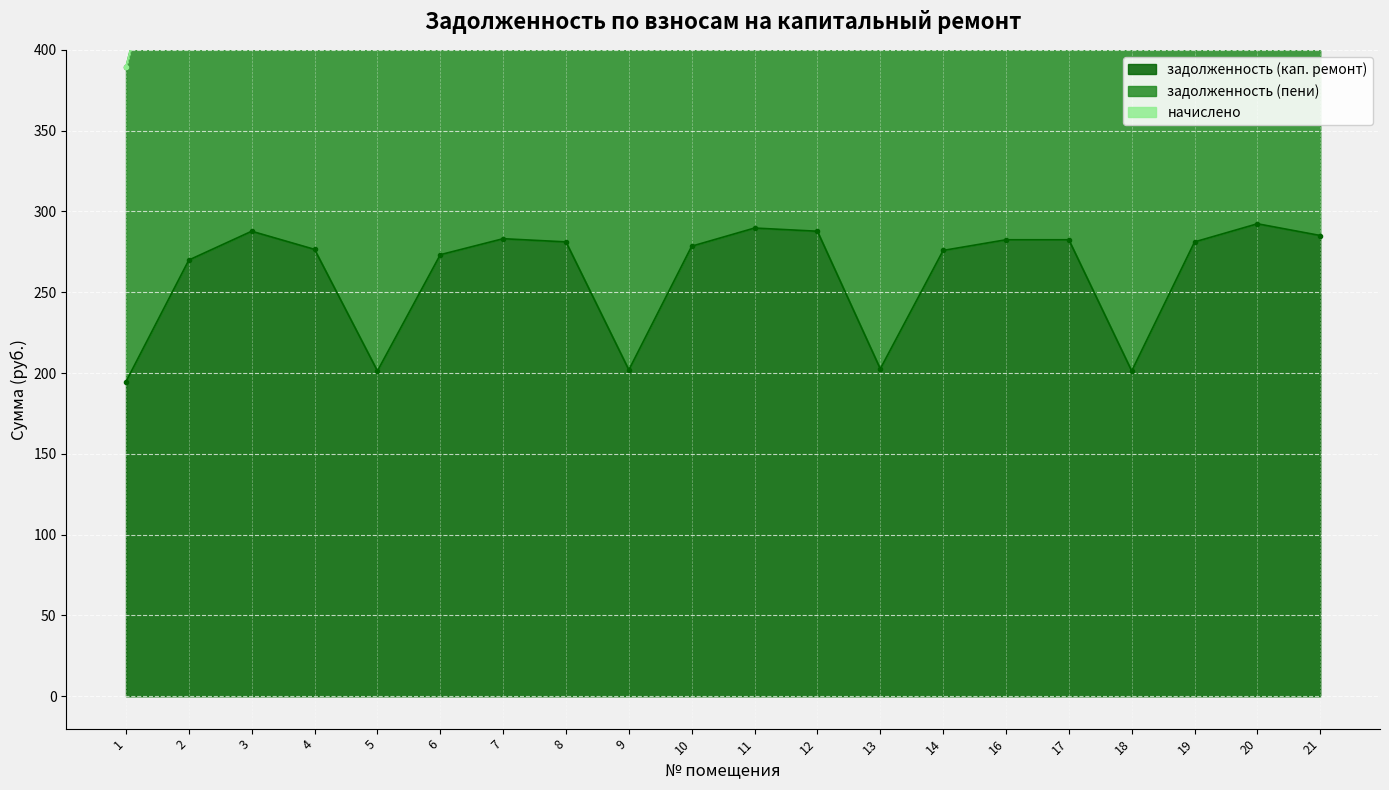

True or false: задолженность (кап. ремонт) has more than 0 points higher than both neighbors.

True